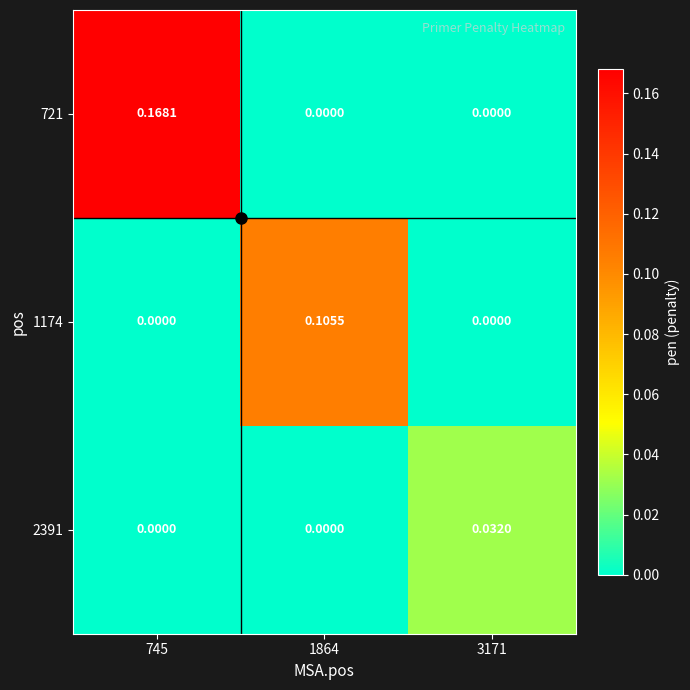

At which category is the sum across all series the highest?

745